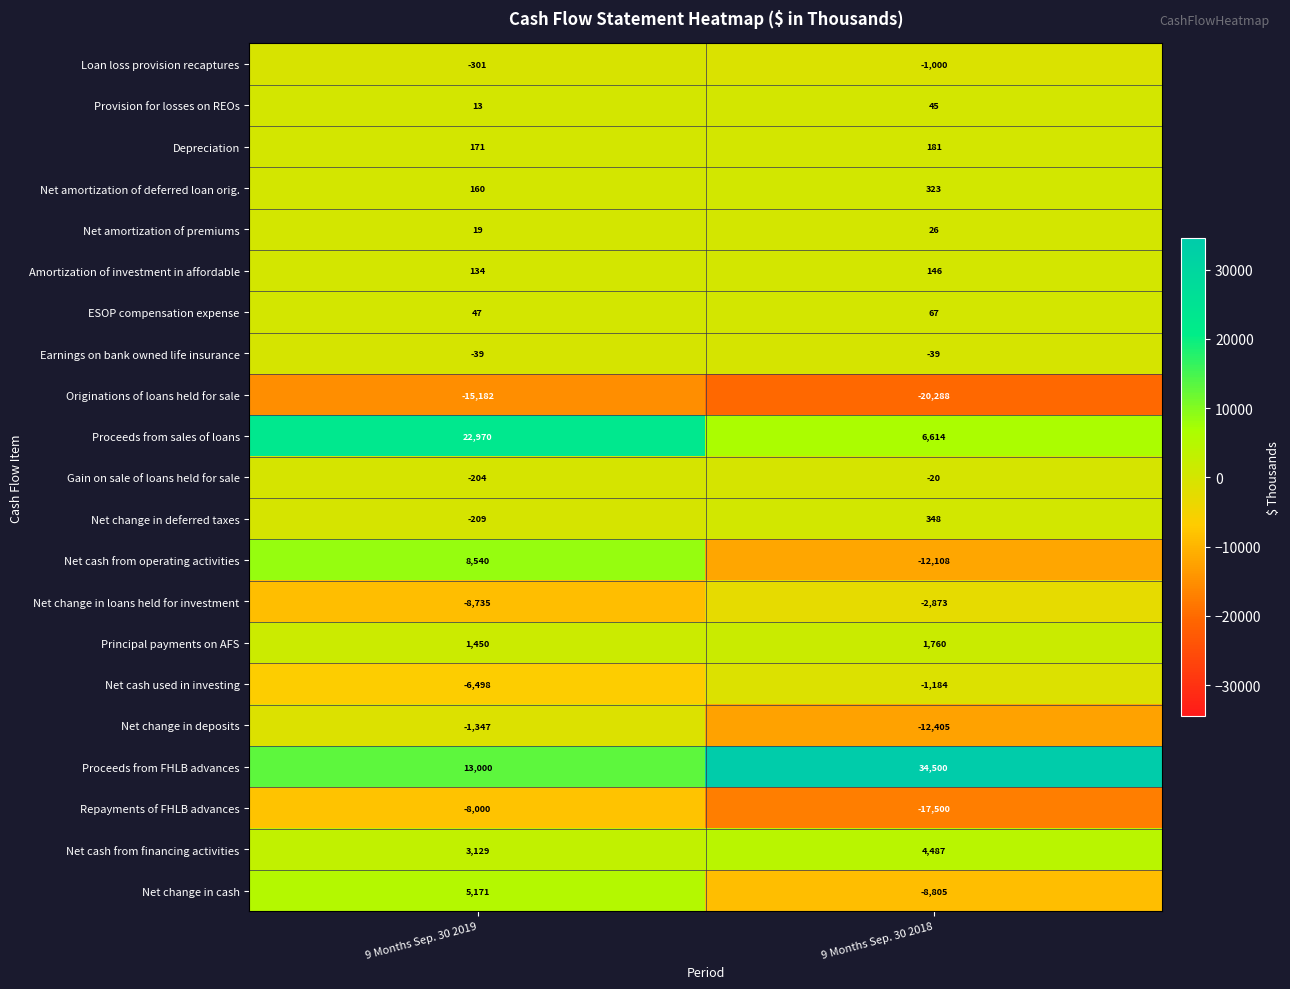

What value does the ESOP compensation expense series have at 9 Months Sep. 30 2019?

47